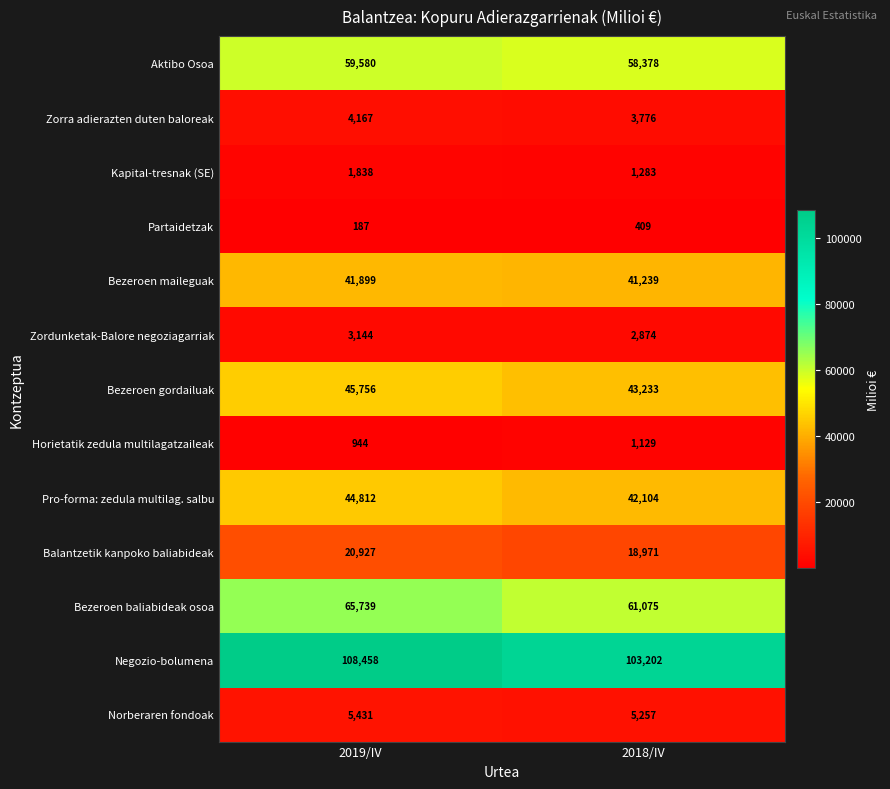

True or false: Pro-forma: zedula multilag. salbu has a value of 74422 at 2019/IV.

False